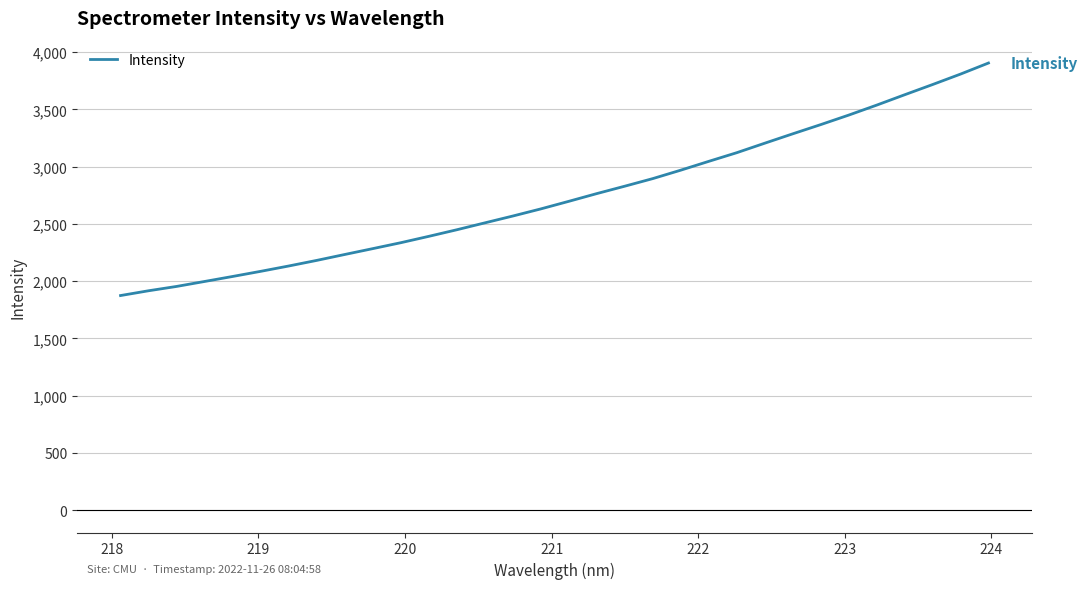

What is the smallest value displayed?

1873.8